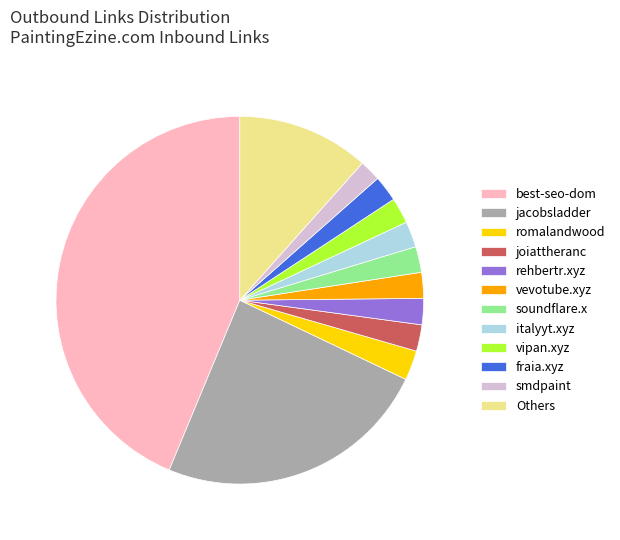

Which has a higher value, Others or vipan.xyz?

Others